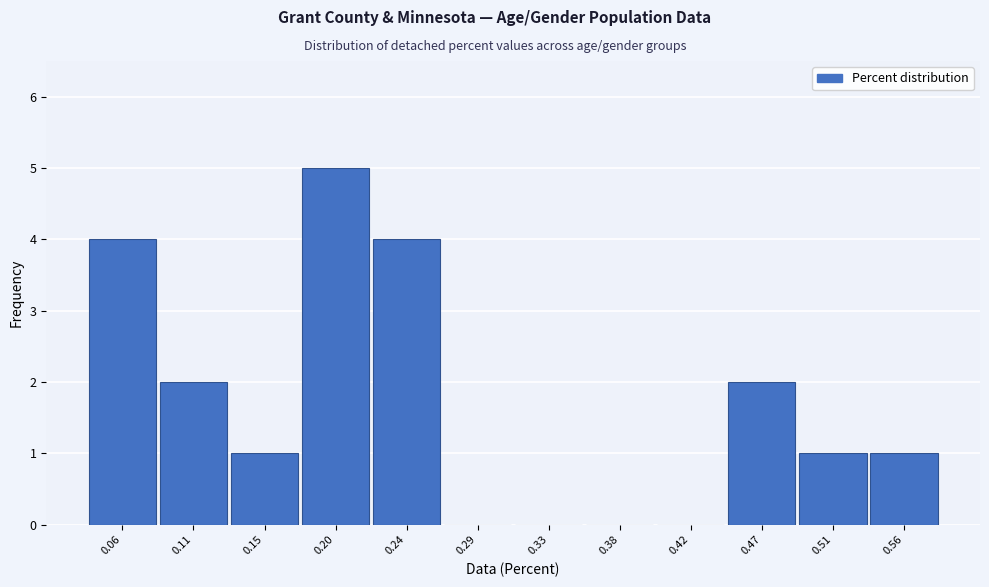

Reading right to left, list all the values displayed in this chart.

0.56=1	0.51=1	0.47=2	0.42=0	0.38=0	0.33=0	0.29=0	0.24=4	0.20=5	0.15=1	0.11=2	0.06=4